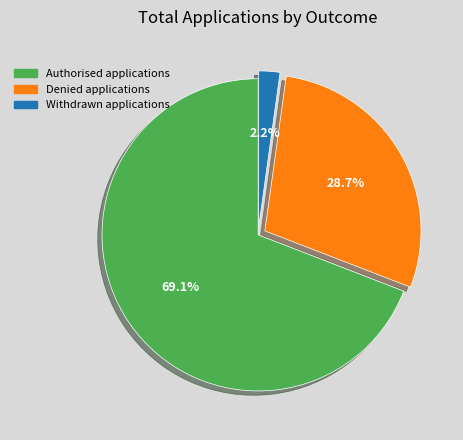

Which category has the biggest portion of the pie?

Authorised applications